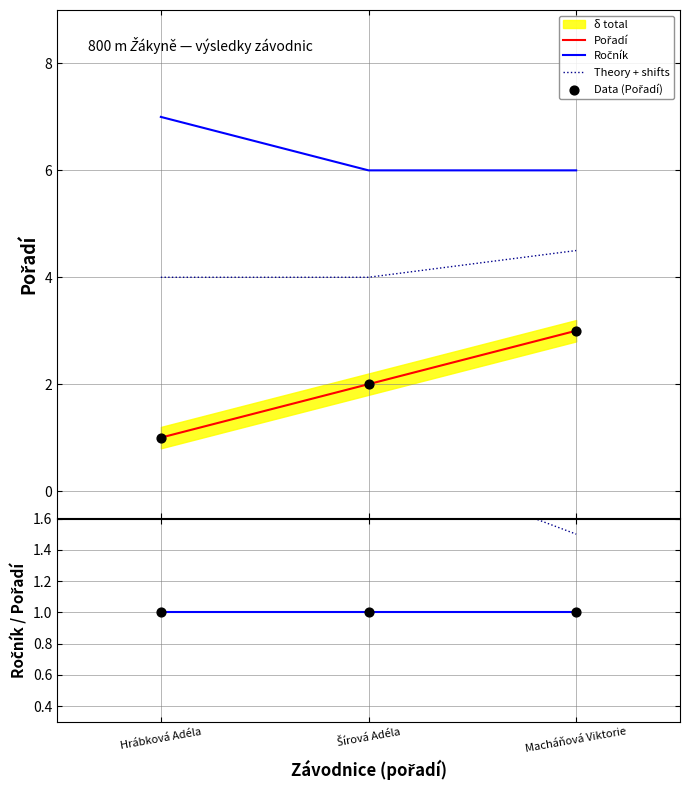

Which series has the largest Y range (max minus min)?

Pořadí